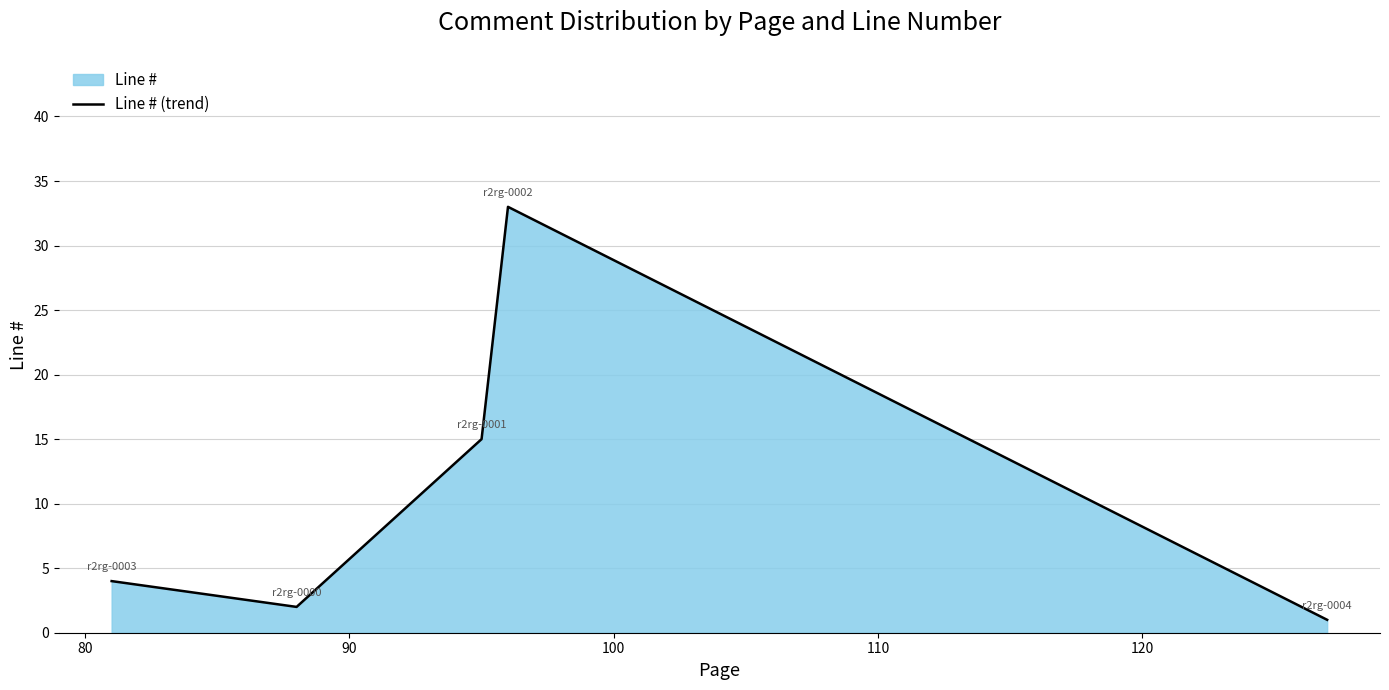

What is the average value?

11